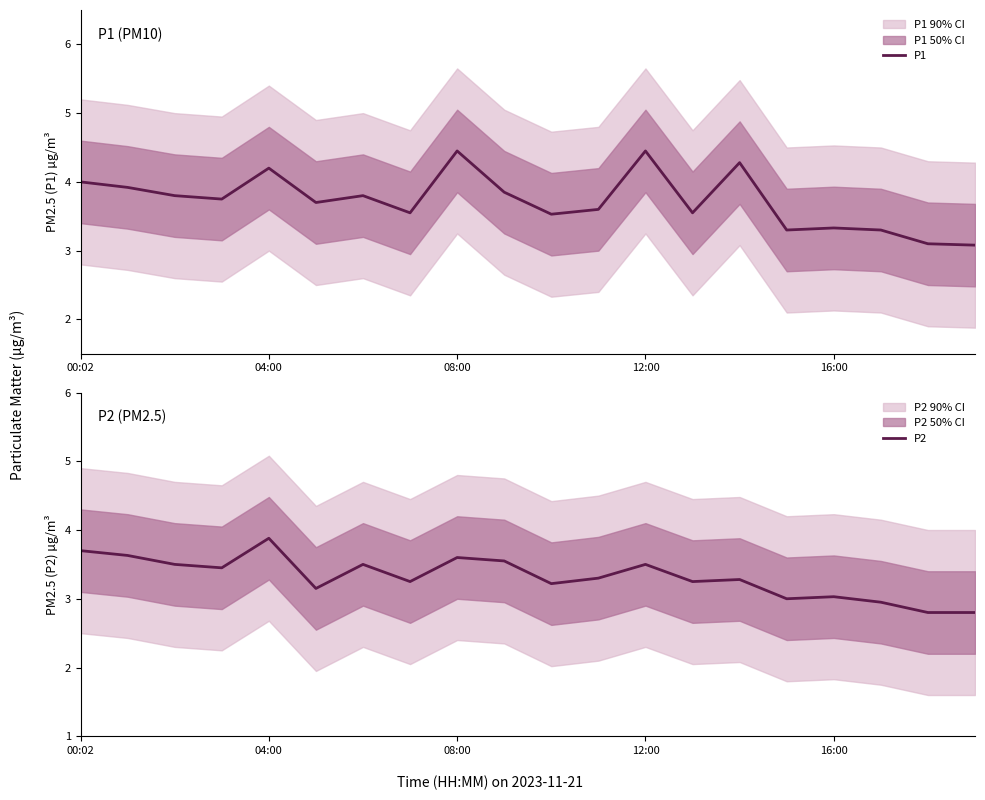

Where is the first local maximum for P1?

04:00